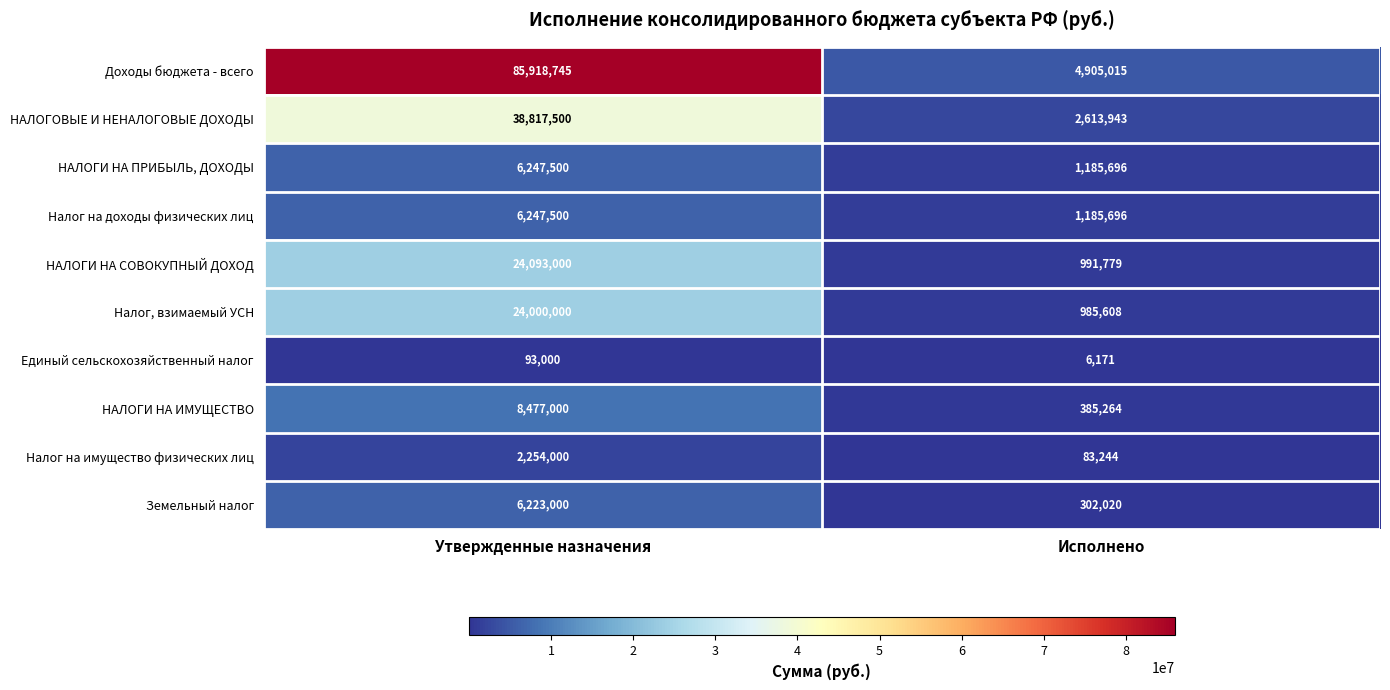

What is the sum of all Земельный налог values?

6525020